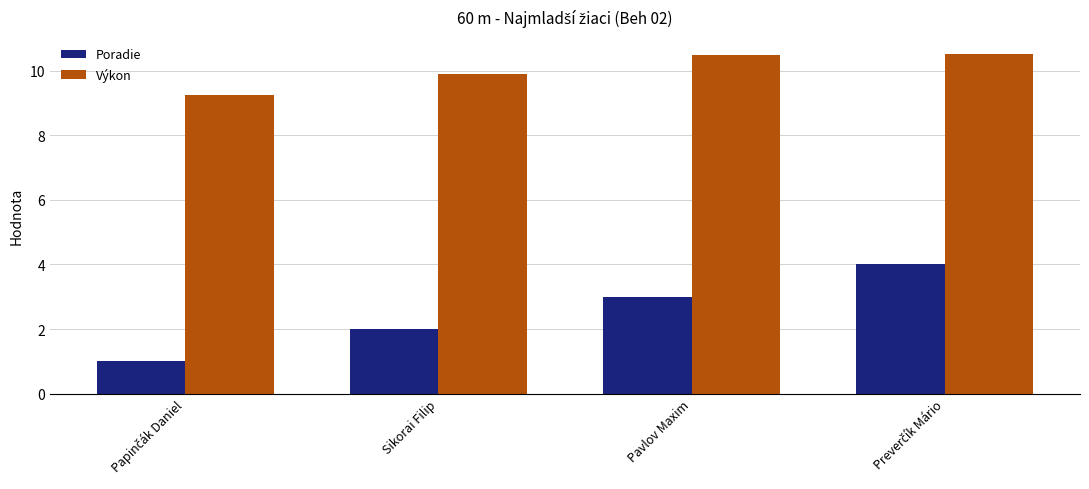

At Sikorai Filip, list the series in order from largest to smallest.

Výkon, Poradie